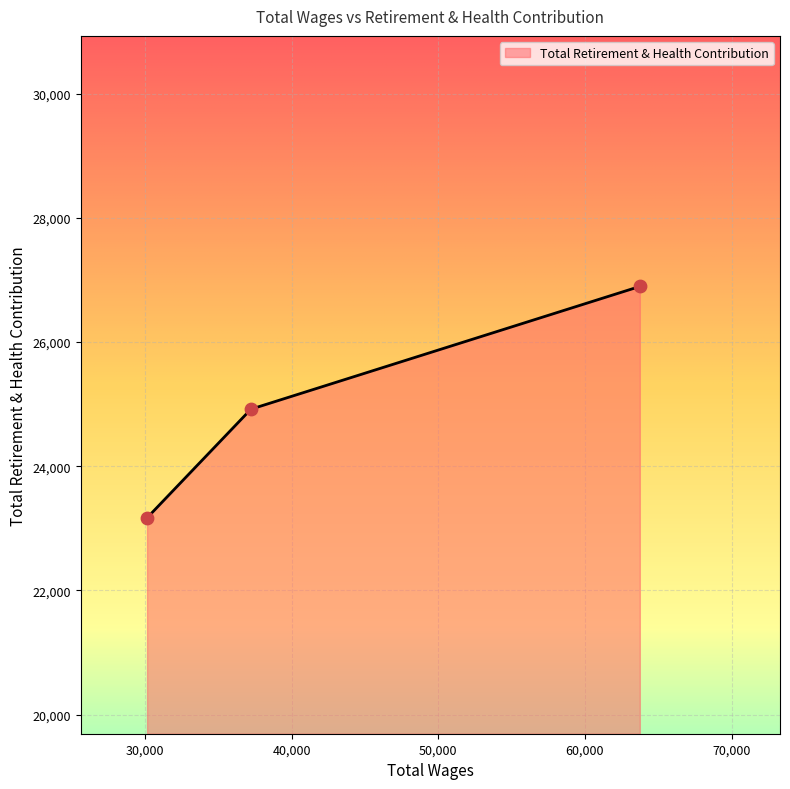

What is the minimum value shown in the chart?

23169